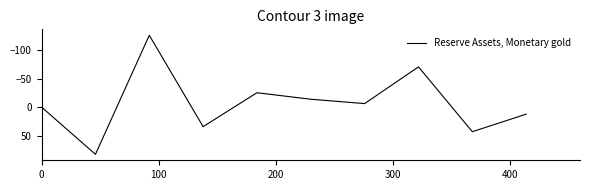

What is the maximum value shown in the chart?

82.7